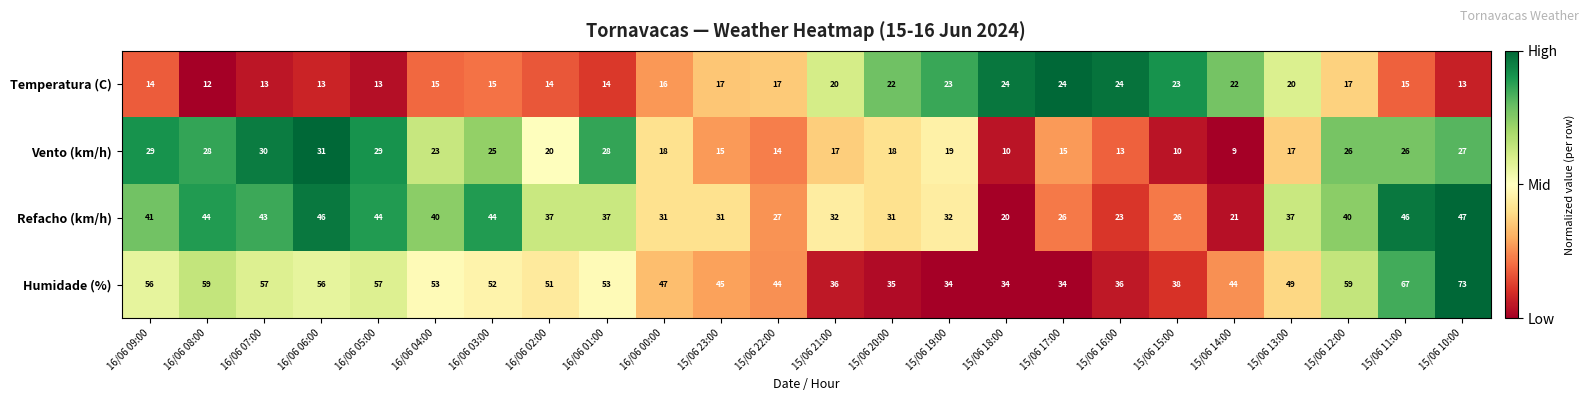

How many distinct data groups are displayed?

4